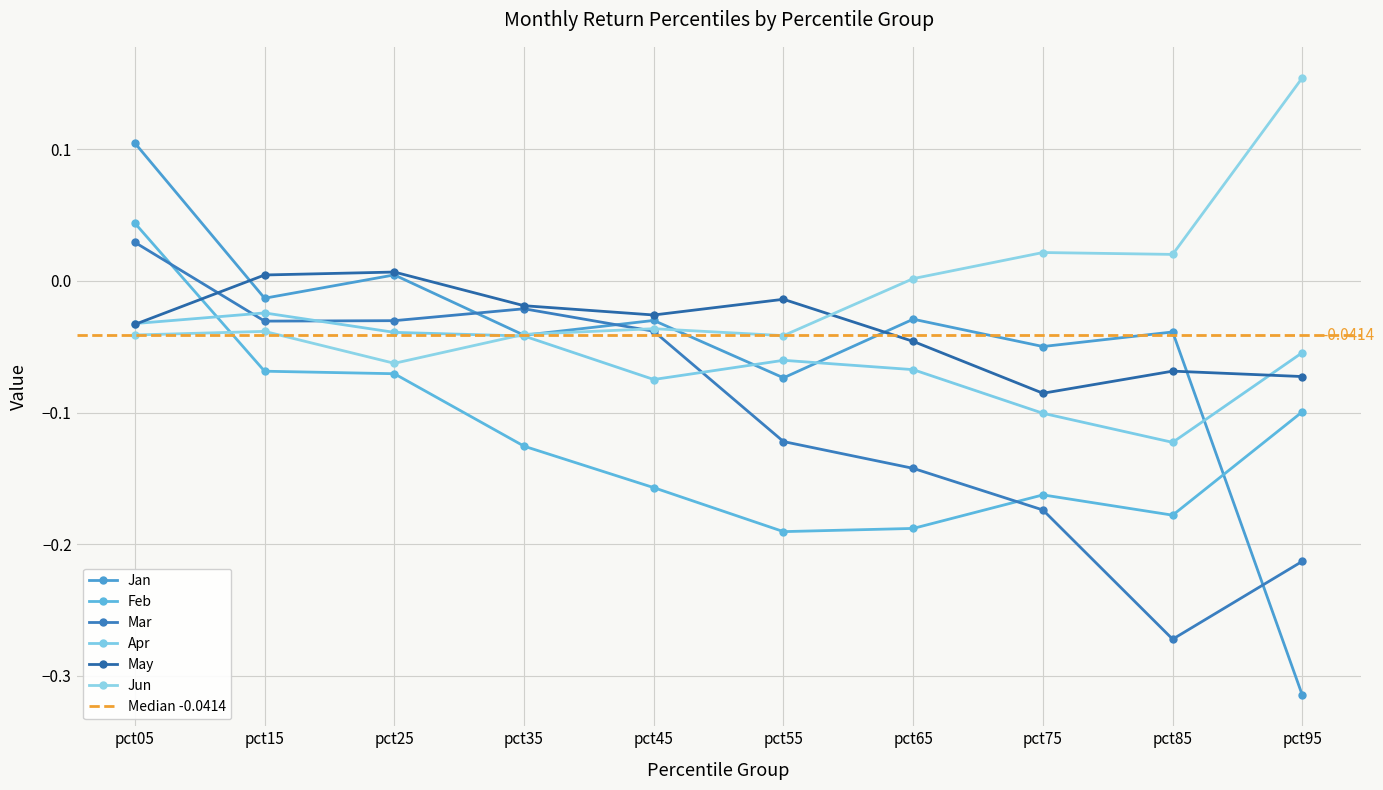

Count the number of data series in this chart.

6